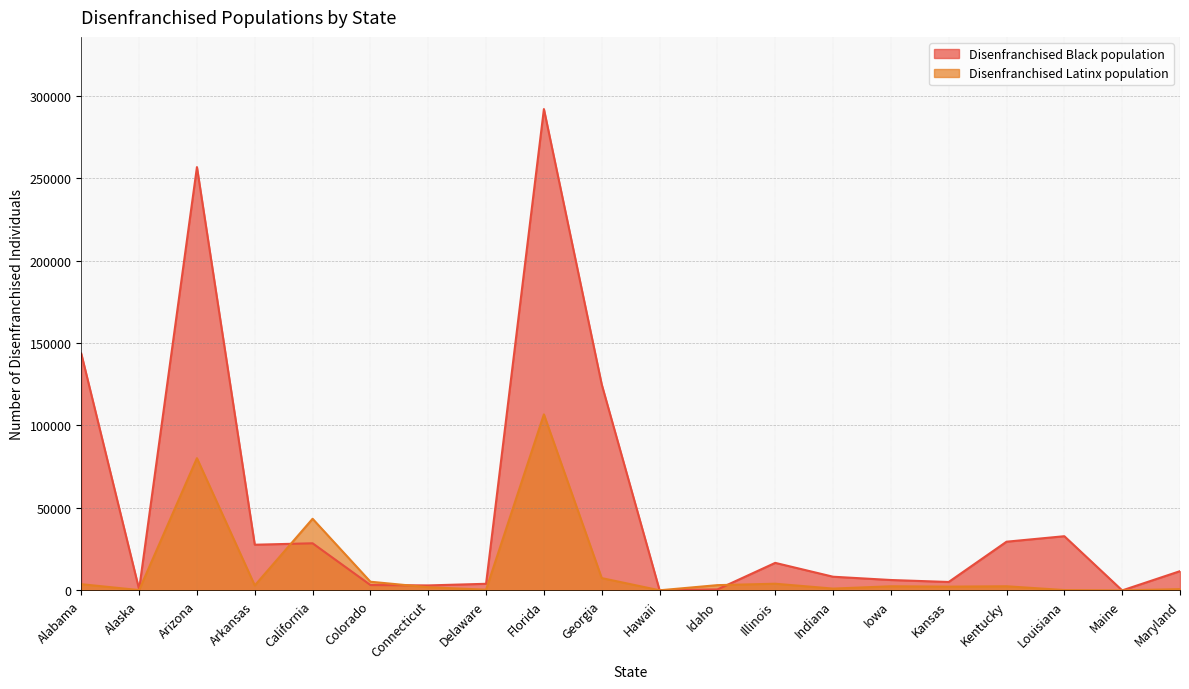

Is the value of Disenfranchised Latinx population at Connecticut greater than the value of Disenfranchised Black population at Colorado?

No